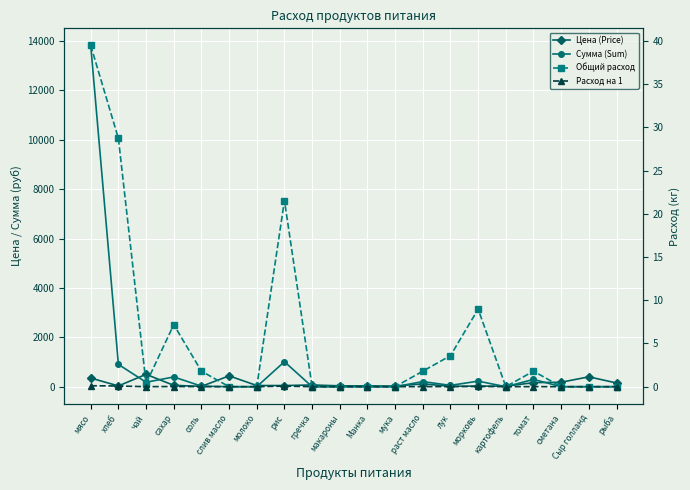

Reading left to right, list all the values displayed in this chart.

Цена (Price): мясо=350.0	хлеб=31.4	чай=500.0	сахар=55.0	соль=12.0	слив масло=438.9	молоко=47.0	рис=47.0	гречка=70.0	макароны=35.0	Манка=32.0	мука=24.0	раст масло=115.0	лук=15.0	морковь=25.0	картофель=20.0	томат=164.3	сметана=180.0	Сыр голланд=400.0	рыба=150.0
Сумма (Sum): мясо=13821.5	хлеб=902.7	чай=179.5	сахар=394.9	соль=21.5	слив масло=0.0	молоко=0.0	рис=1012.4	гречка=0.0	макароны=0.0	Манка=0.0	мука=0.0	раст масло=206.4	лук=53.9	морковь=224.4	картофель=0.0	томат=294.9	сметана=0.0	Сыр голланд=0.0	рыба=0.0
Общий расход: мясо=39.5	хлеб=28.7	чай=0.4	сахар=7.2	соль=1.8	слив масло=0.0	молоко=0.0	рис=21.5	гречка=0.0	макароны=0.0	Манка=0.0	мука=0.0	раст масло=1.8	лук=3.6	морковь=9.0	картофель=0.0	томат=1.8	сметана=0.0	Сыр голланд=0.0	рыба=0.0
Расход на 1: мясо=0.1	хлеб=0.1	чай=0.0	сахар=0.0	соль=0.0	слив масло=0.0	молоко=0.0	рис=0.1	гречка=0.0	макароны=0.0	Манка=0.0	мука=0.0	раст масло=0.0	лук=0.0	морковь=0.0	картофель=0.0	томат=0.0	сметана=0.0	Сыр голланд=0.0	рыба=0.0